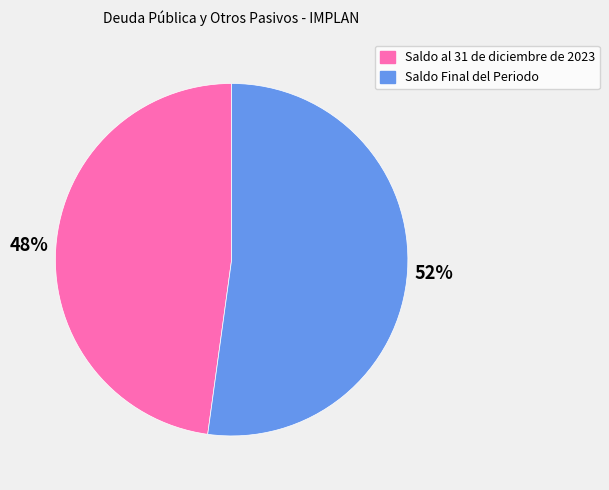

Is it true that Saldo Final del Periodo is 52% of the pie?

True